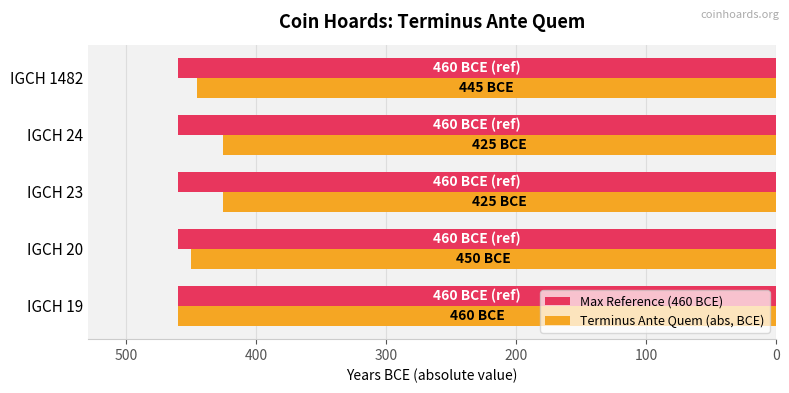

Which series has the largest range (max minus min)?

Terminus Ante Quem (abs, BCE)